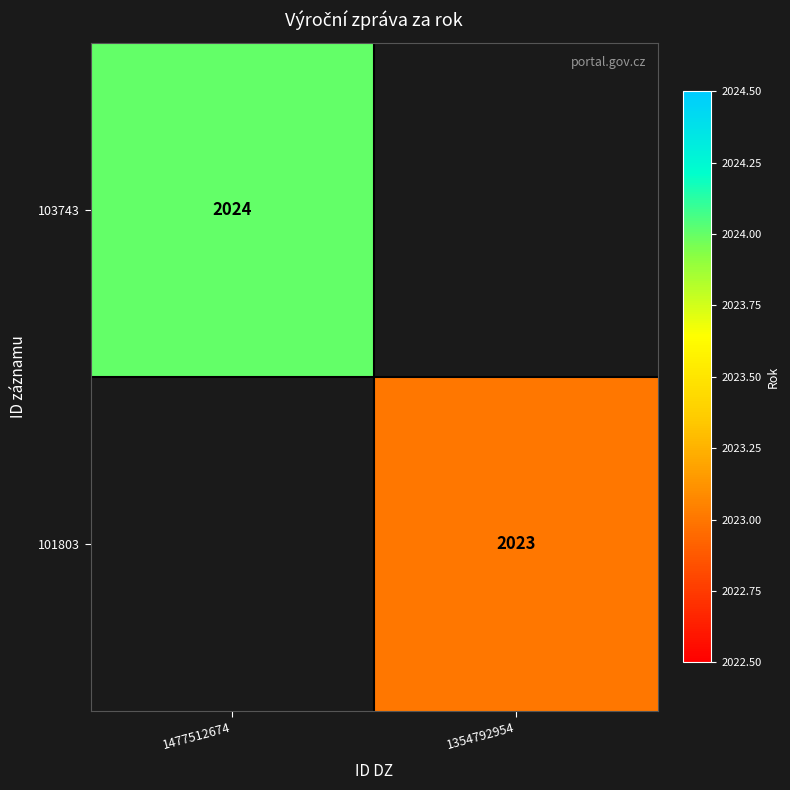

The value of 103743 at 1477512674 is 568. True or false?

False